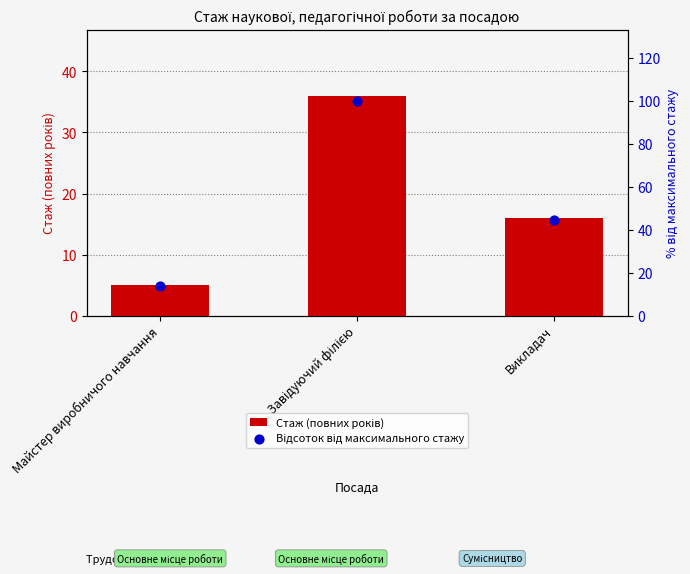

Which series has the largest Y range (max minus min)?

Відсоток від максимального стажу